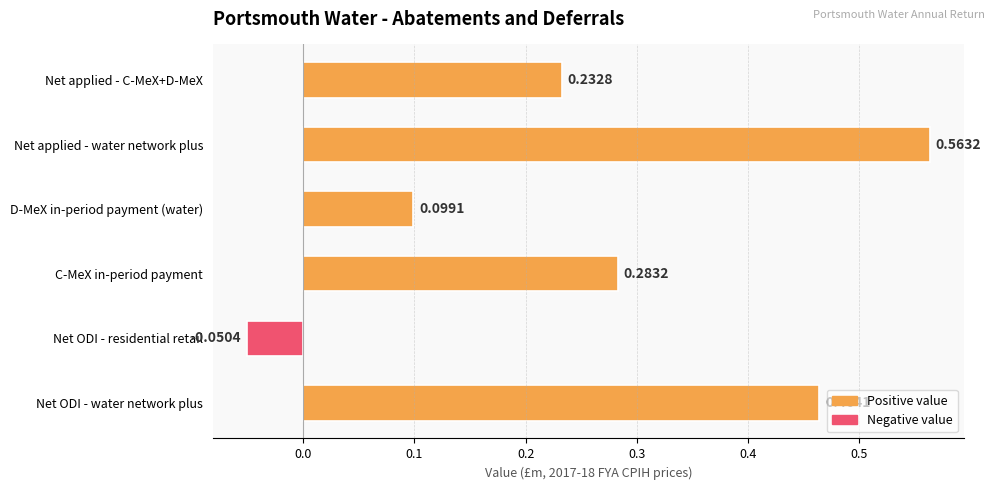

At which label is the value closest to 0?

Net ODI - residential retail